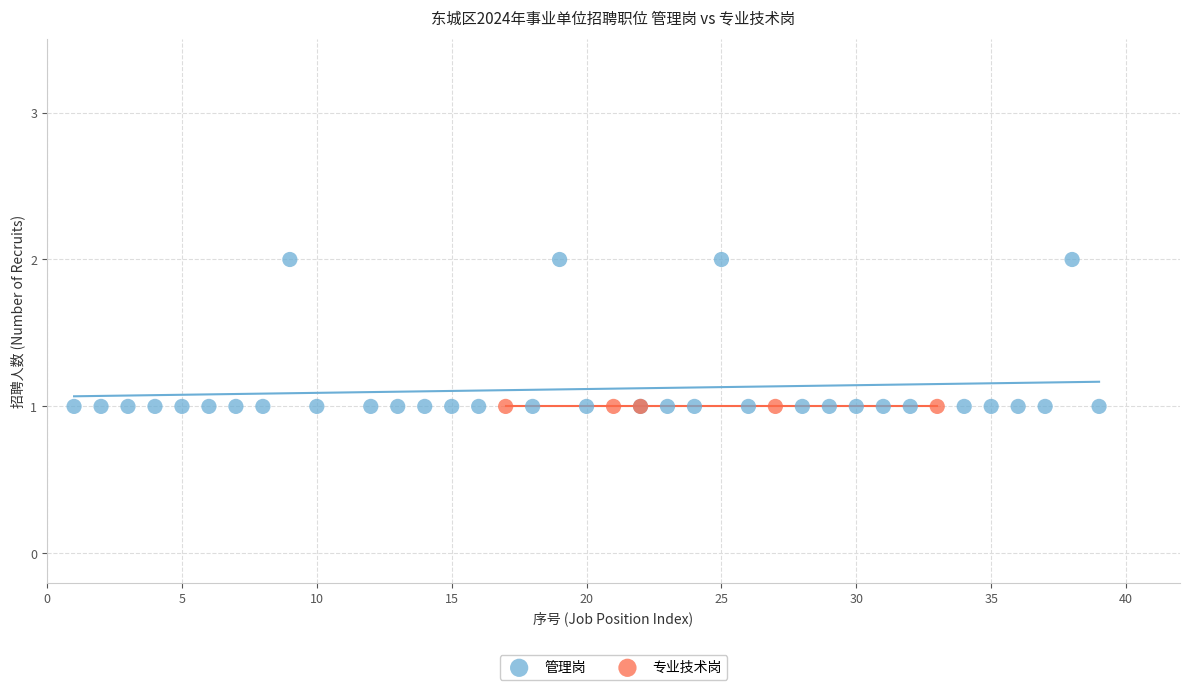

Which series reaches the maximum Y coordinate?

管理岗